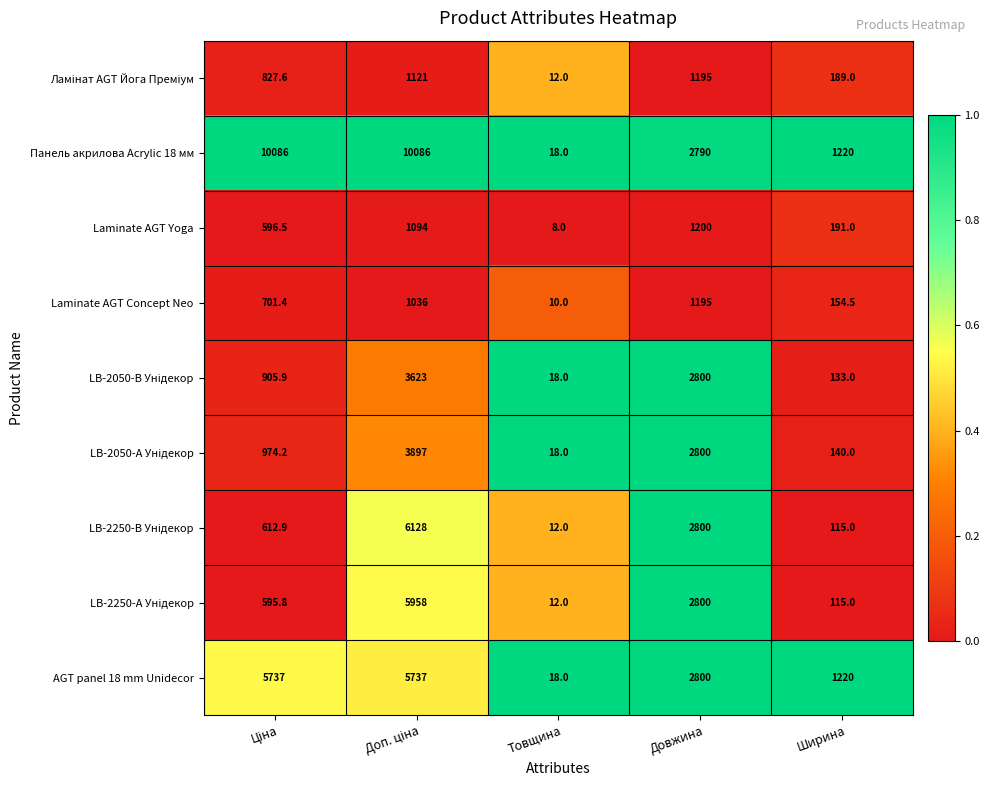

What is the total value across all series at Ширина?

3477.5